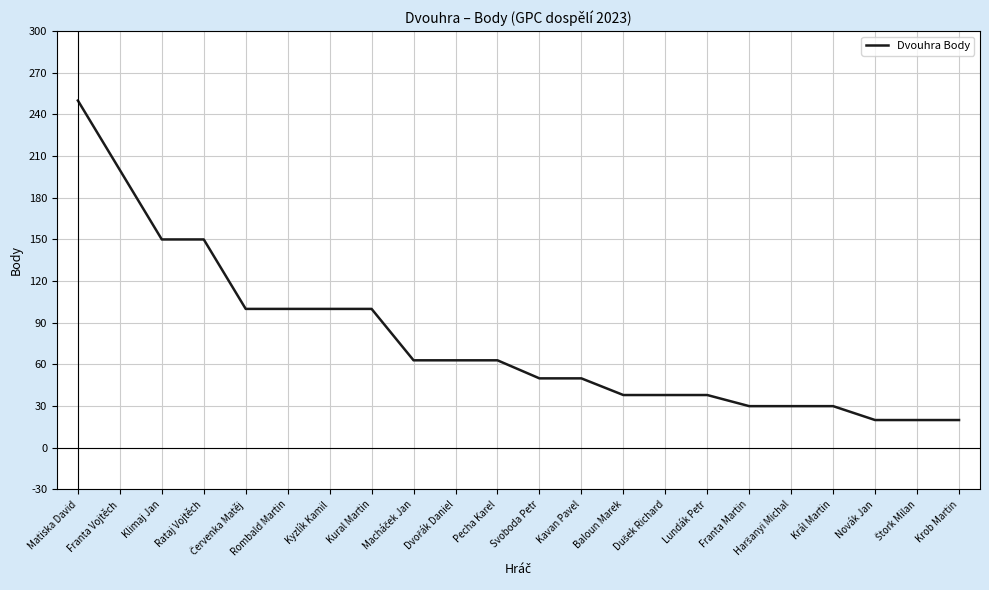

What is the difference between the second highest and second lowest values?

180